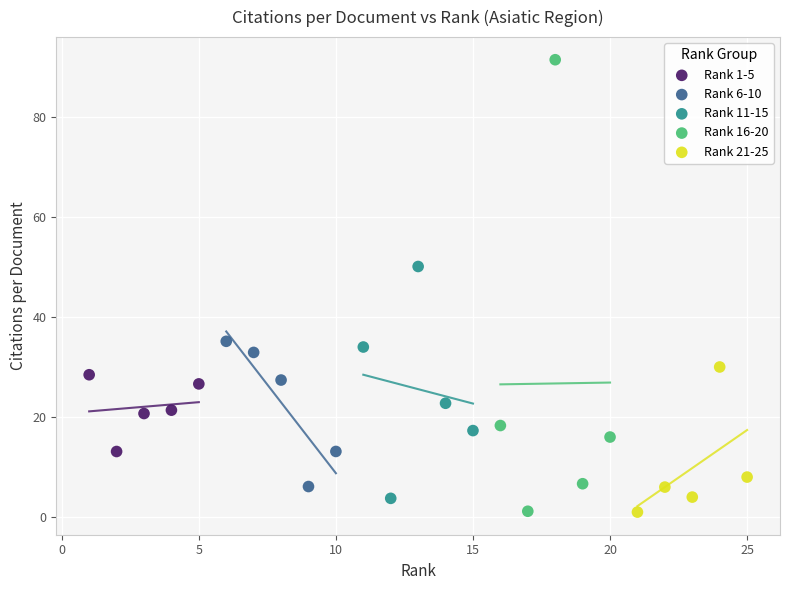

What are all the series names shown in the legend?

Rank 1-5, Rank 6-10, Rank 11-15, Rank 16-20, Rank 21-25